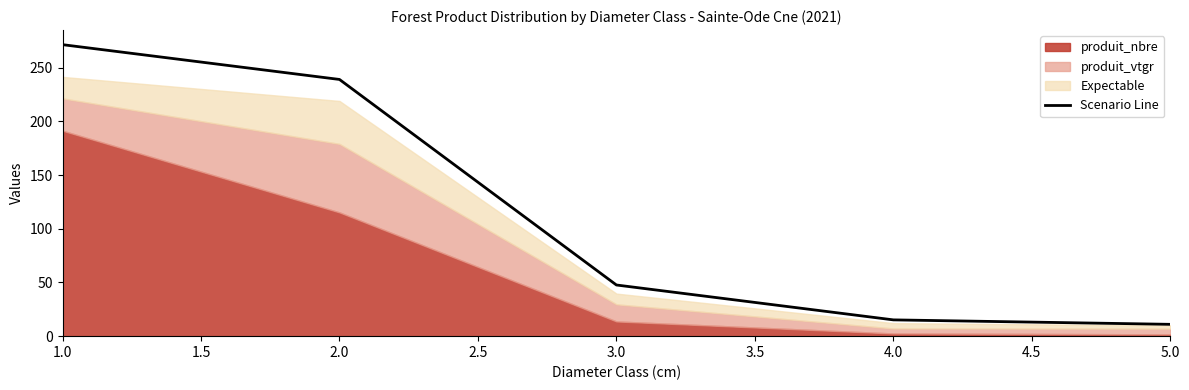

At which label does the data first exceed 47?

1.0